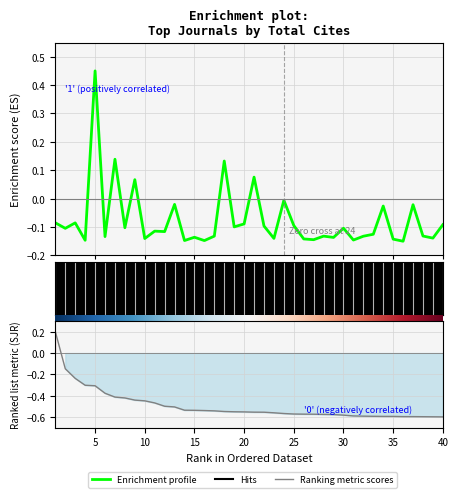

How many intersections are there between Ranking metric scores and Enrichment profile?

1